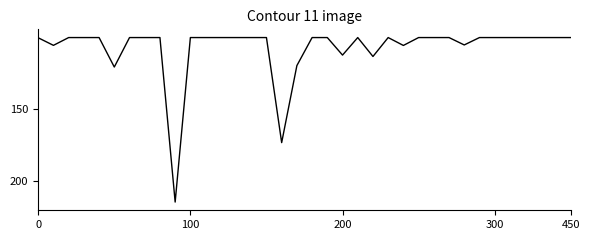

Does the chart display data point markers on the line(s)?

No